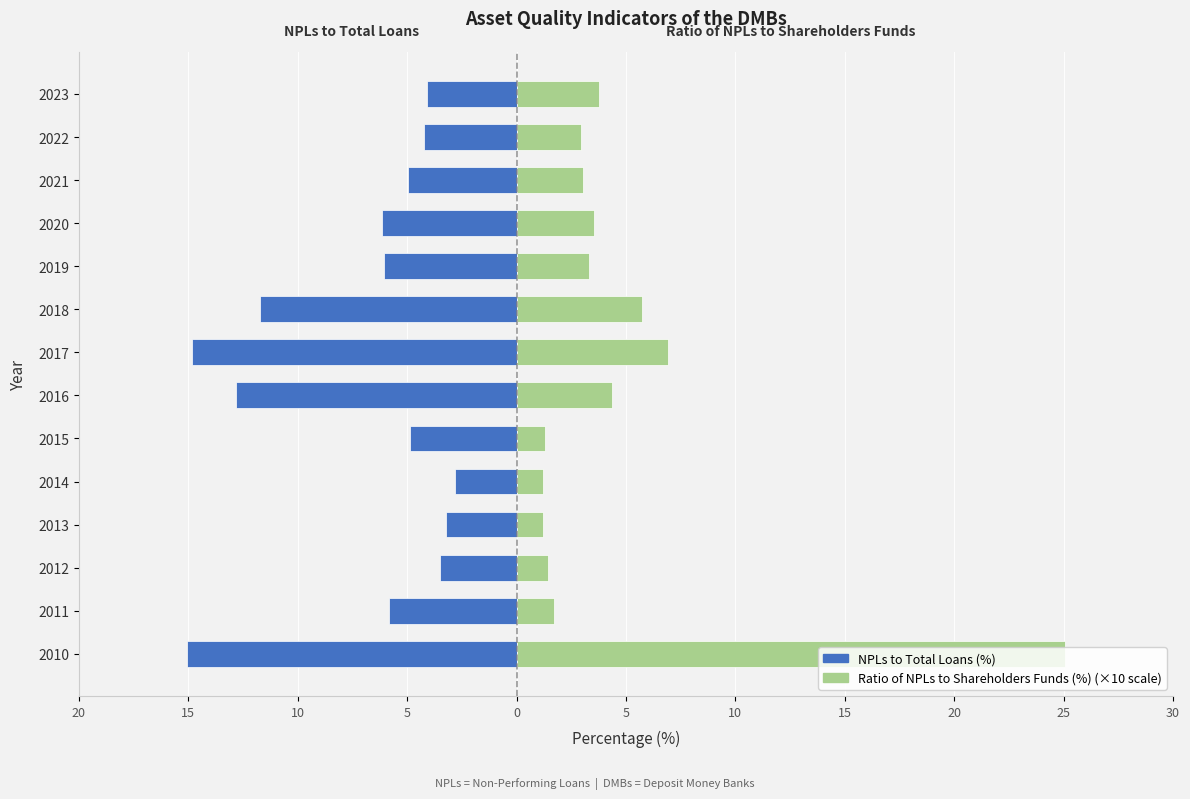

Rank the series at 2012 from lowest to highest value.

NPLs to Total Loans (%), Ratio of NPLs to Shareholders Funds (%)